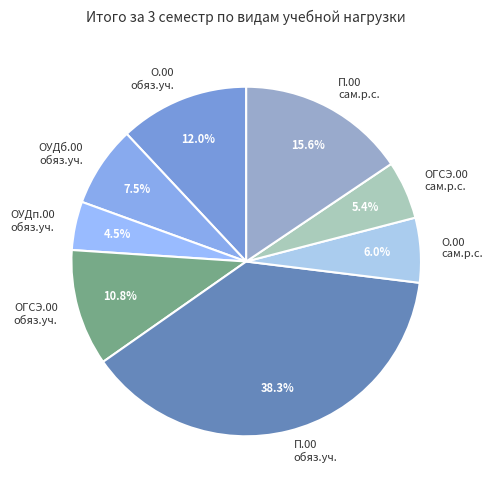

Rank the categories by value from lowest to highest.

ОУДп.00 обяз.уч., ОГСЭ.00 сам.р.с., О.00 сам.р.с., ОУДб.00 обяз.уч., ОГСЭ.00 обяз.уч., О.00 обяз.уч., П.00 сам.р.с., П.00 обяз.уч.